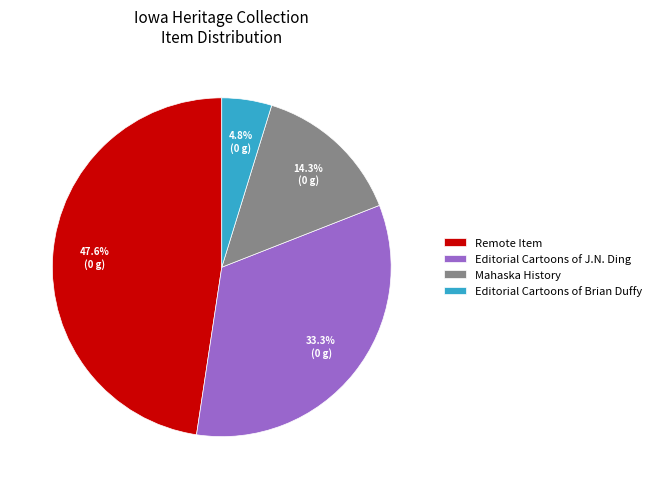

Which has a higher value, Editorial Cartoons of J.N. Ding or Remote Item?

Remote Item